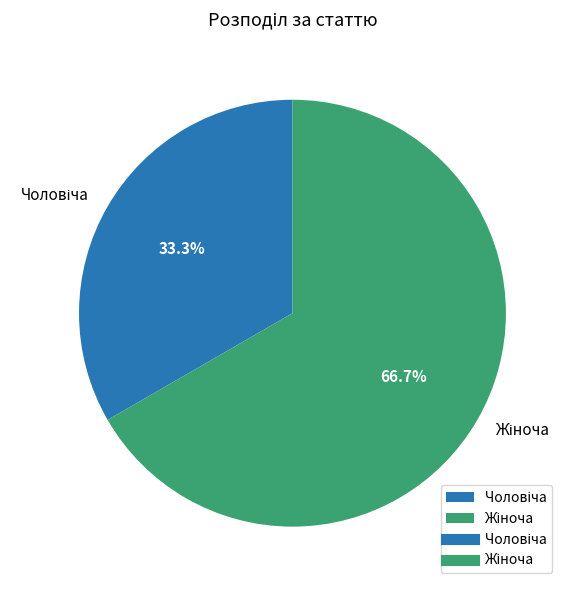

How many segments does this pie chart have?

2